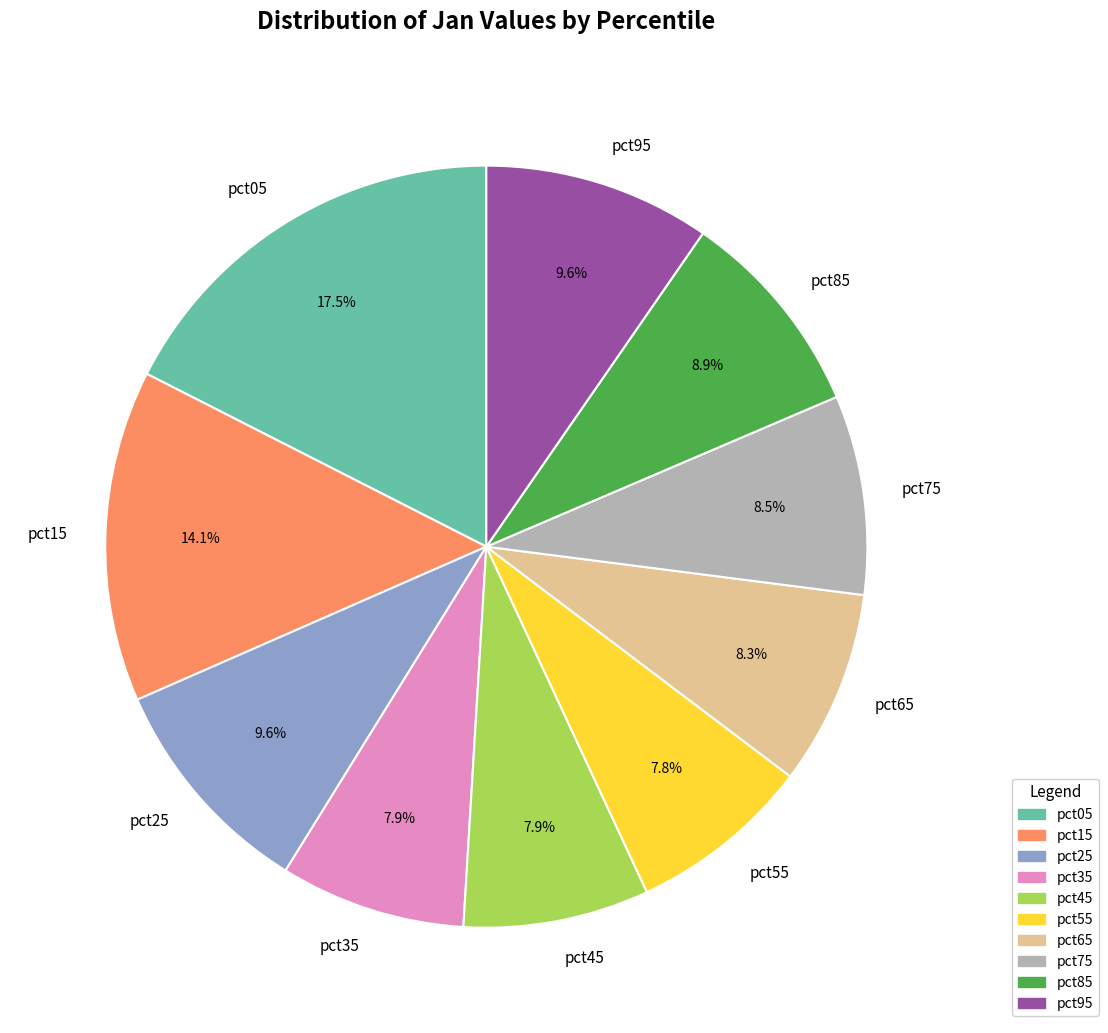

To the nearest percent, what portion does pct45 represent?

8%